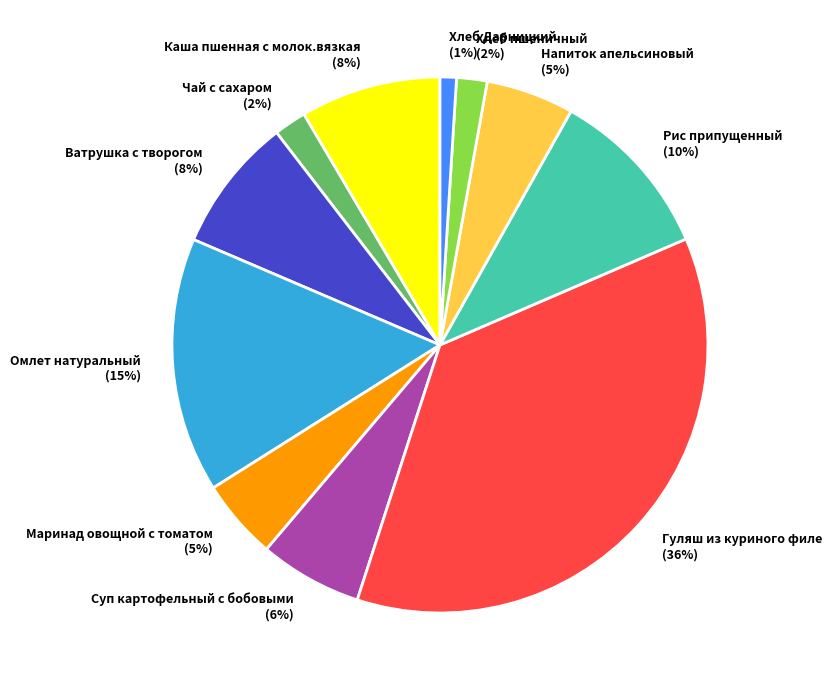

Is it true that Чай с сахаром is 2% of the pie?

True